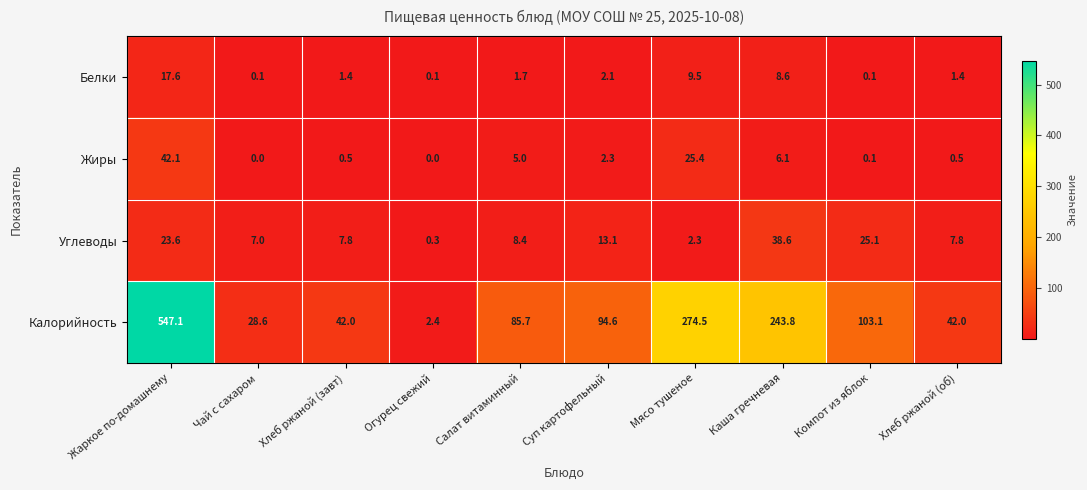

The value of Углеводы at Хлеб ржаной (об) is 7.8. True or false?

True